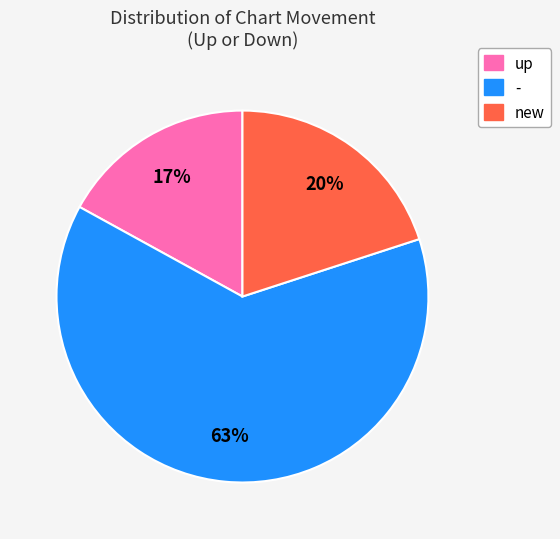

Which has a higher value, new or up?

new